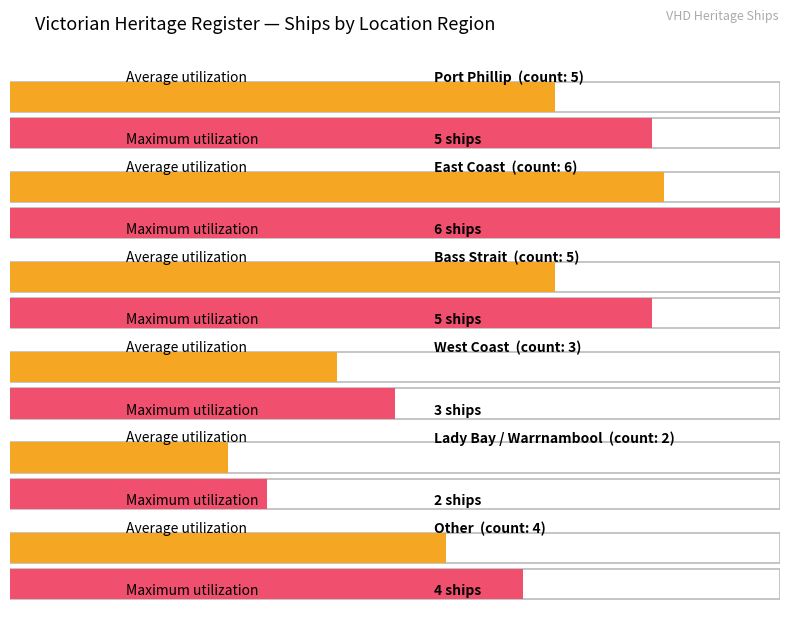

What value does the data have at Other?

4